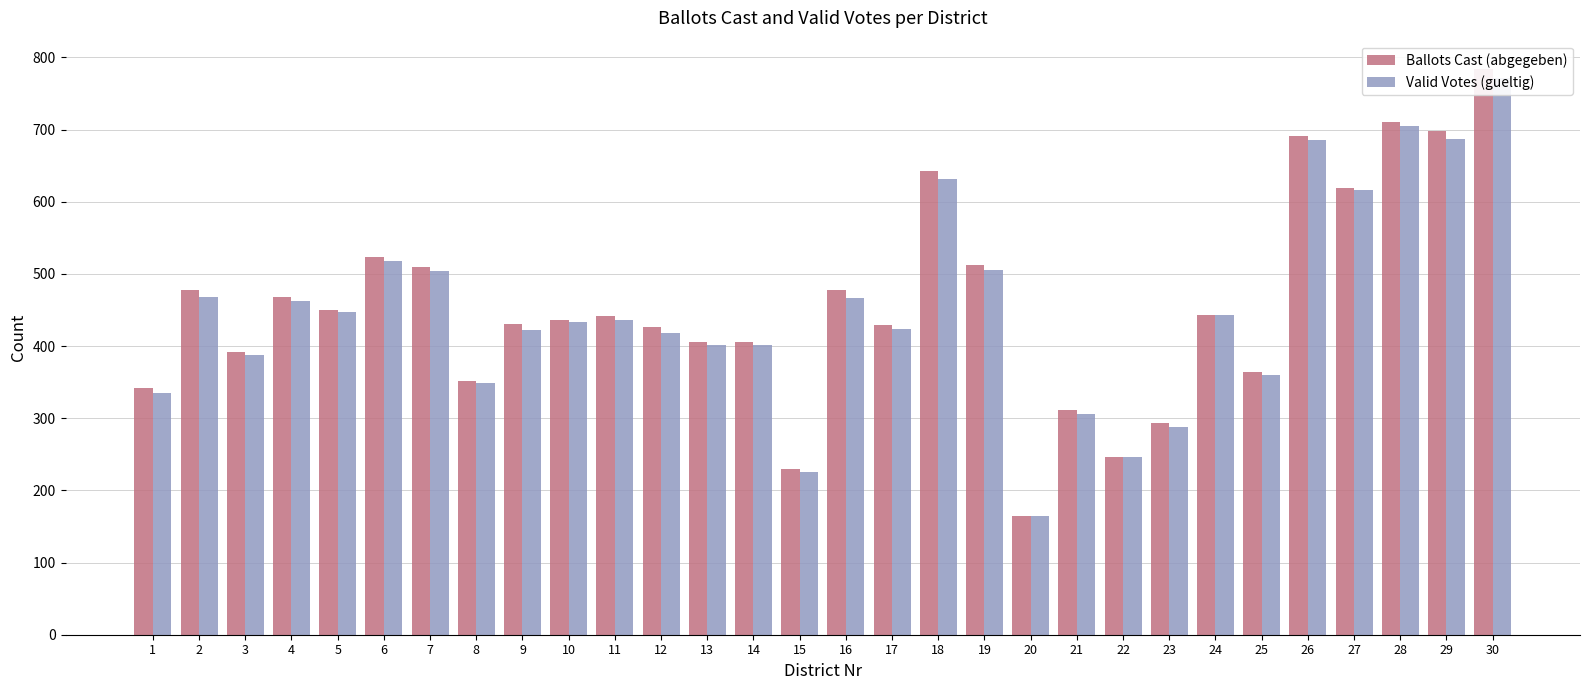

How many data points in Valid Votes (gueltig) are above 436?

14